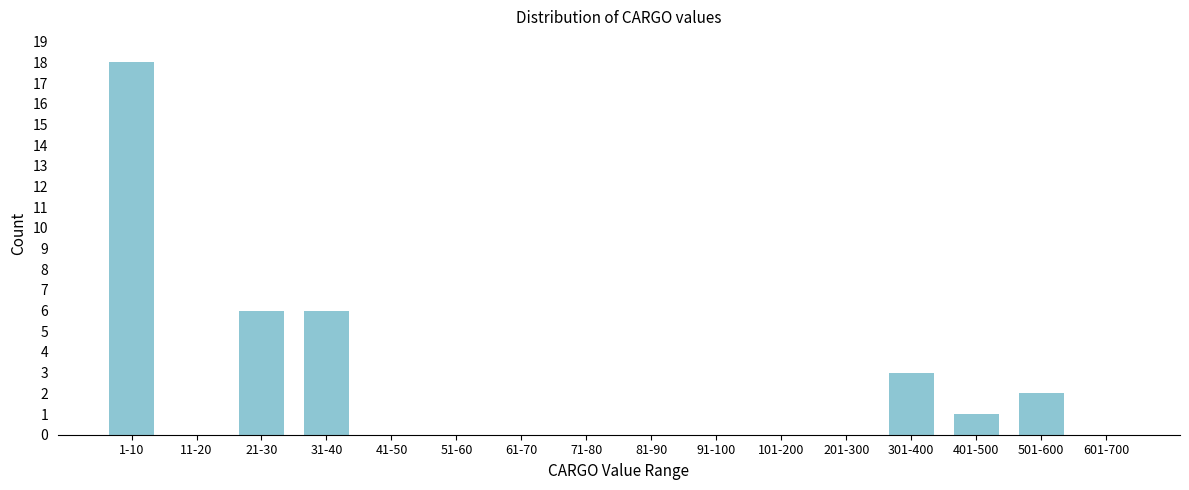

Reading left to right, extract all data points from this chart.

1-10=18	11-20=0	21-30=6	31-40=6	41-50=0	51-60=0	61-70=0	71-80=0	81-90=0	91-100=0	101-200=0	201-300=0	301-400=3	401-500=1	501-600=2	601-700=0